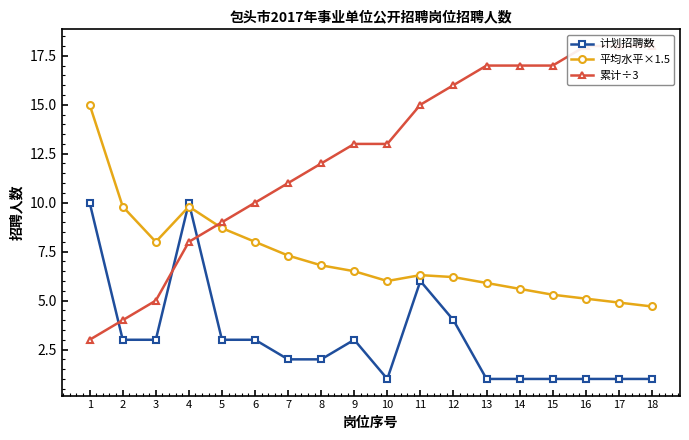

Where is 累计÷3 nearest to the value 10?

6